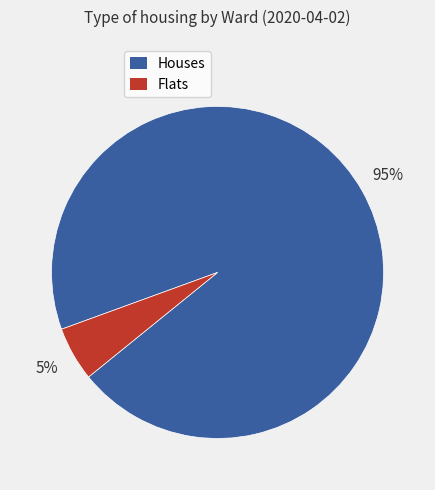

To the nearest percent, what is the average slice percentage?

50%